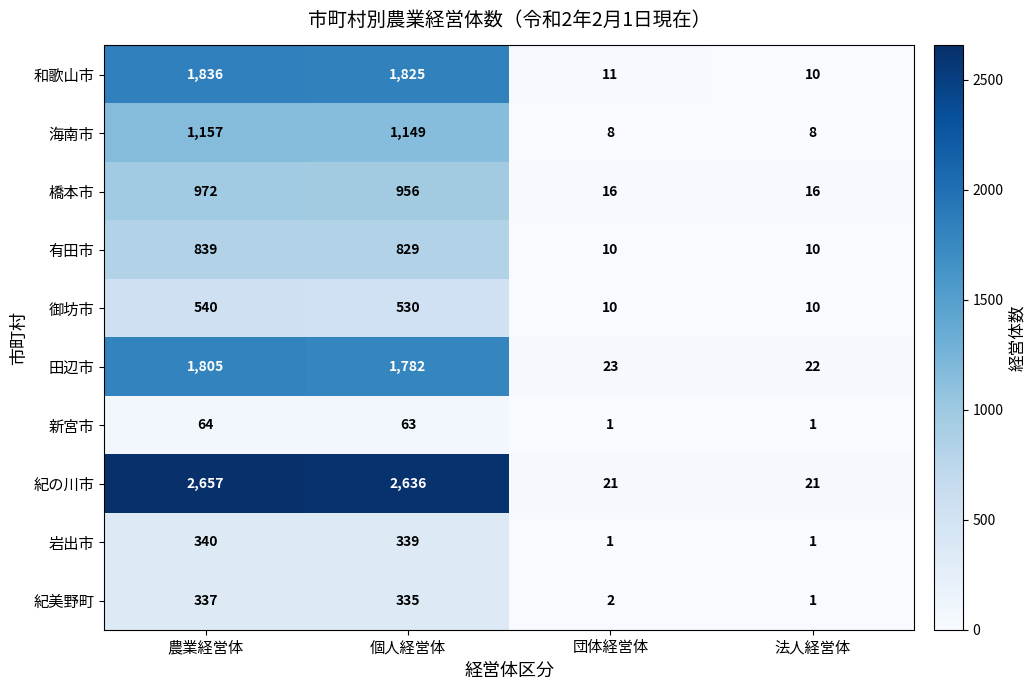

Where does the 有田市 series first go above 829?

農業経営体